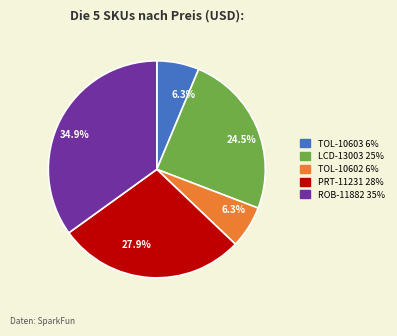

To the nearest percent, what is the difference between the largest and smallest slice percentages?

29%